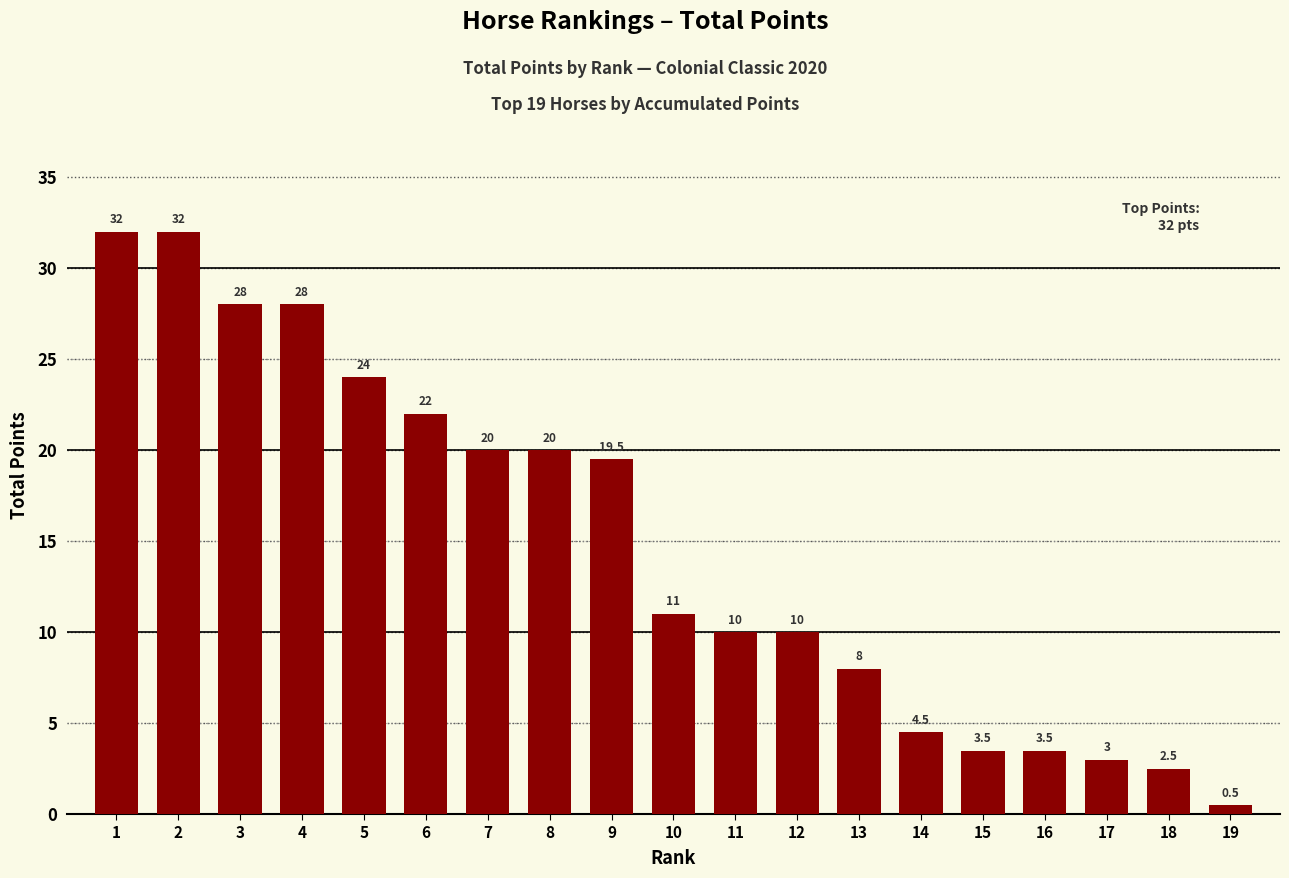

Between 1 and 17, which is larger?

1